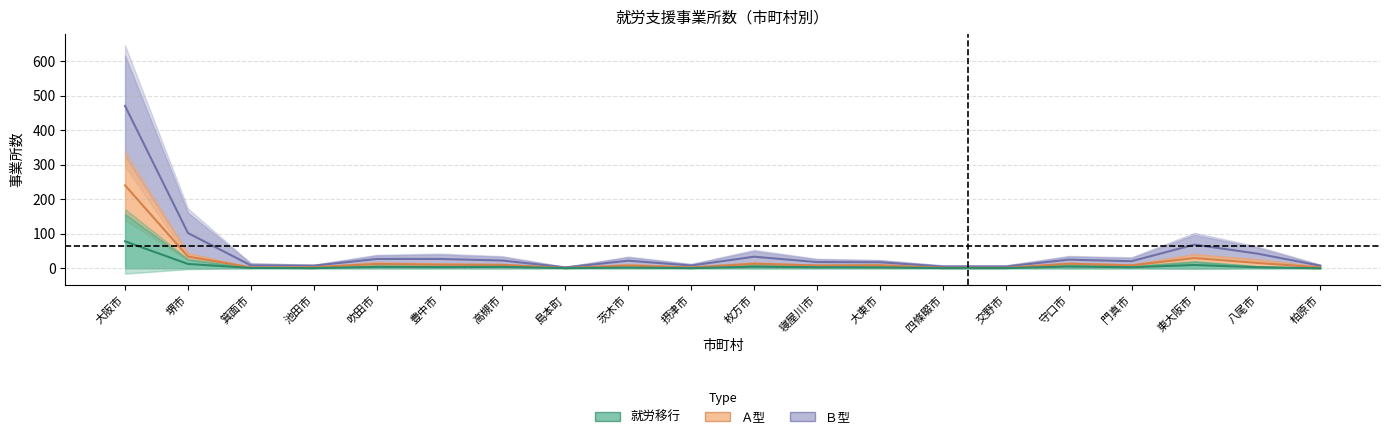

True or false: Ｂ型 has more than 0 points higher than both neighbors.

True